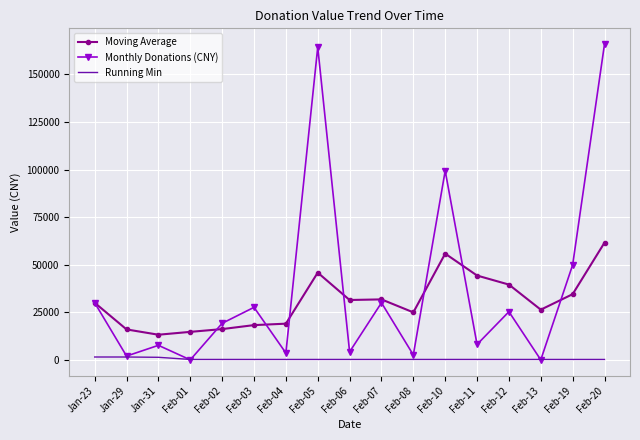

What is the sum of the Monthly Donations (CNY) values at Feb-20 and Feb-01?

165916.0